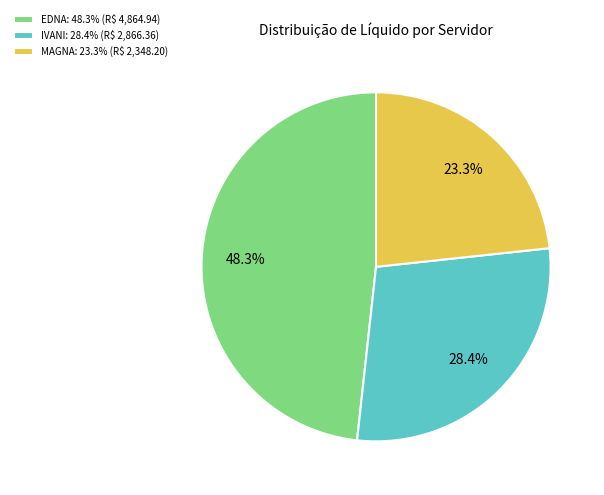

Which slice is the largest?

EDNA: 48.3% (R$ 4,864.94)